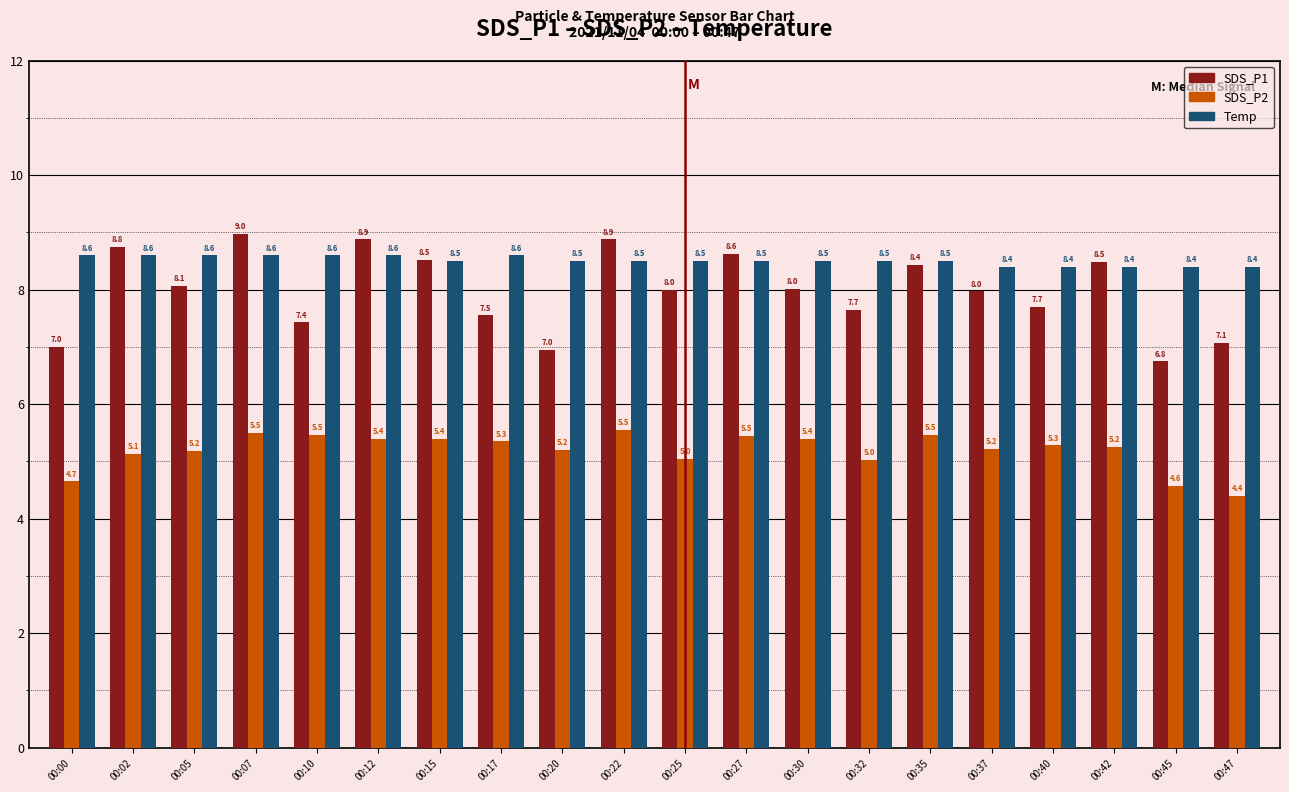

Count the number of categories in the chart.

20